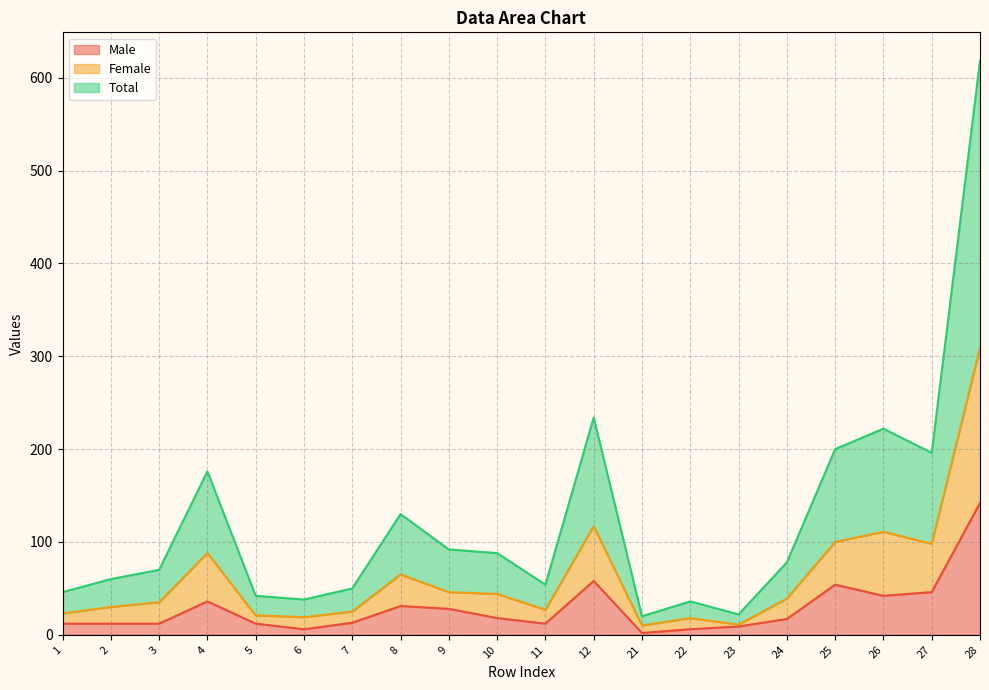

Rank the series by their maximum value, from highest to lowest.

Total, Female, Male